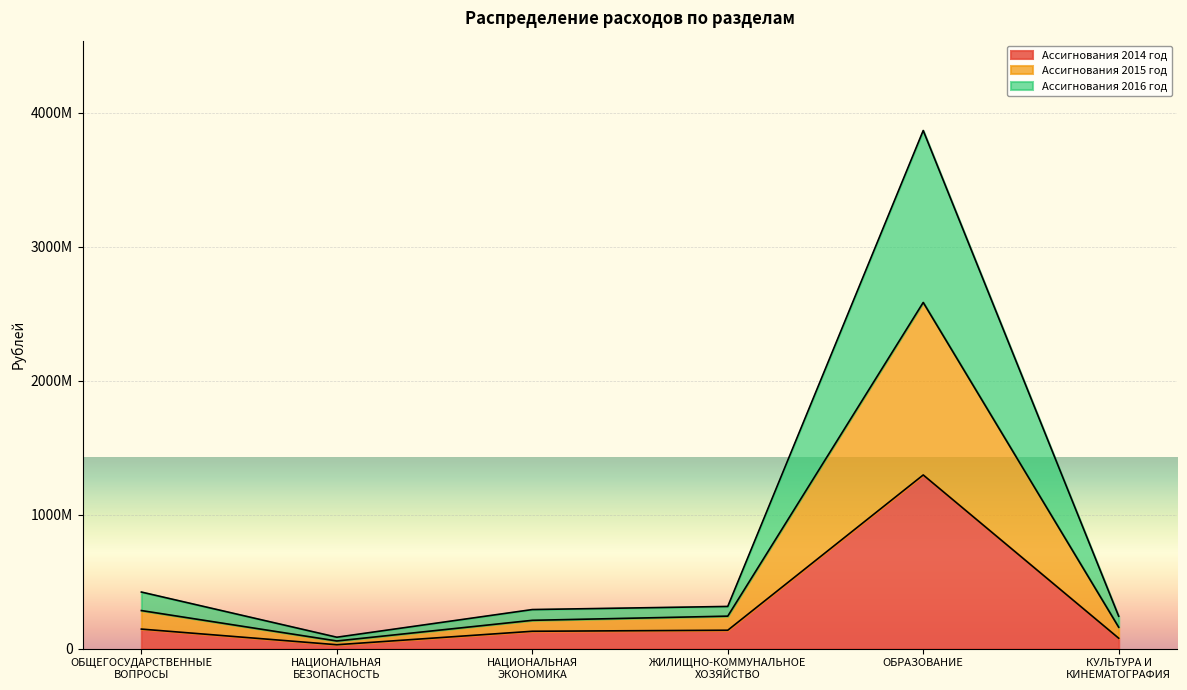

Which category has the lowest value across all series?

НАЦИОНАЛЬНАЯ
БЕЗОПАСНОСТЬ